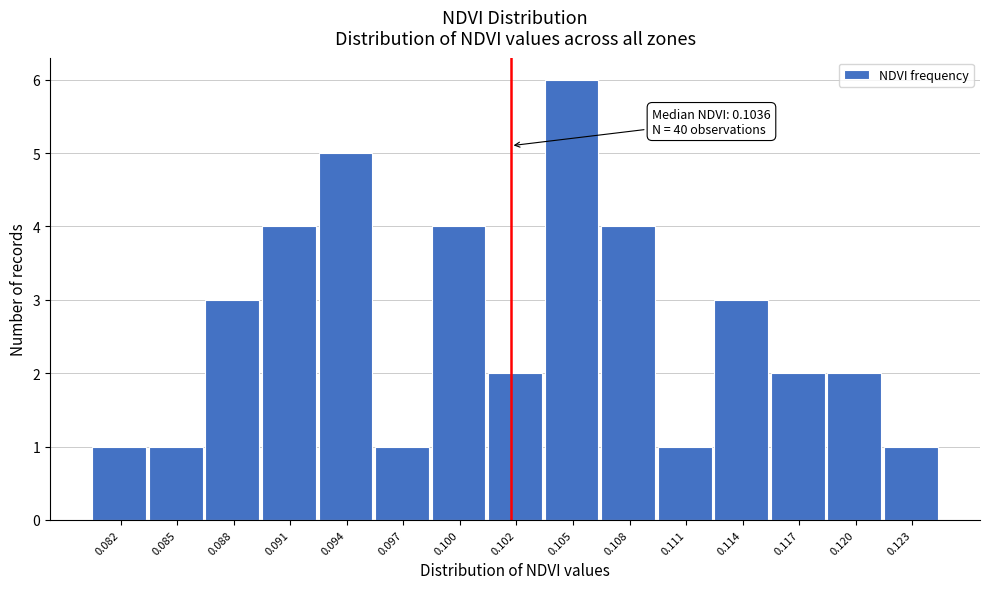

Reading right to left, transcribe all the data shown in this chart.

0.123=1	0.120=2	0.117=2	0.114=3	0.111=1	0.108=4	0.105=6	0.102=2	0.100=4	0.097=1	0.094=5	0.091=4	0.088=3	0.085=1	0.082=1